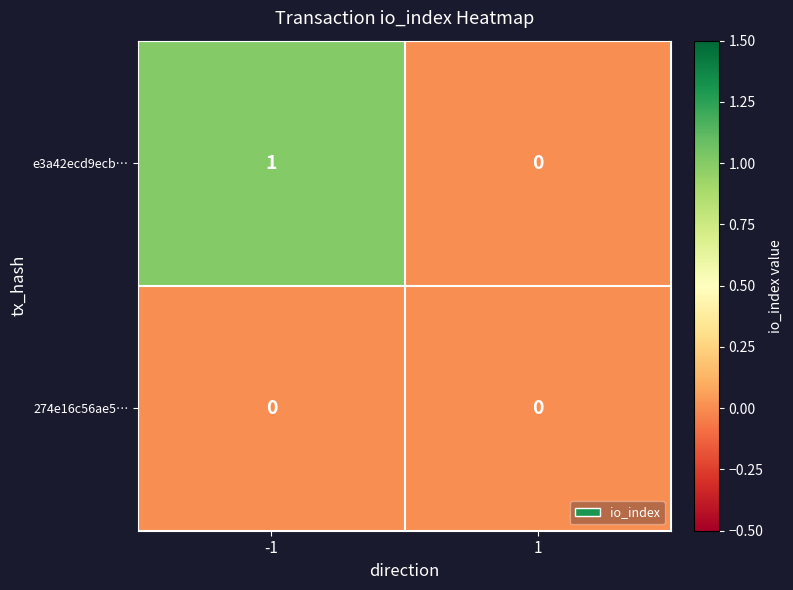

Reading left to right, list all the values displayed in this chart.

e3a42ecd9ecb…: -1=1	1=0
274e16c56ae5…: -1=0	1=0